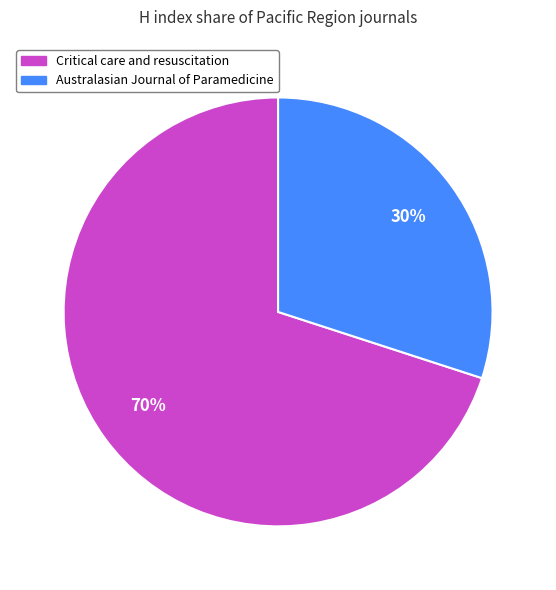

Is the sum of Australasian Journal of Paramedicine and Critical care and resuscitation greater than half?

Yes